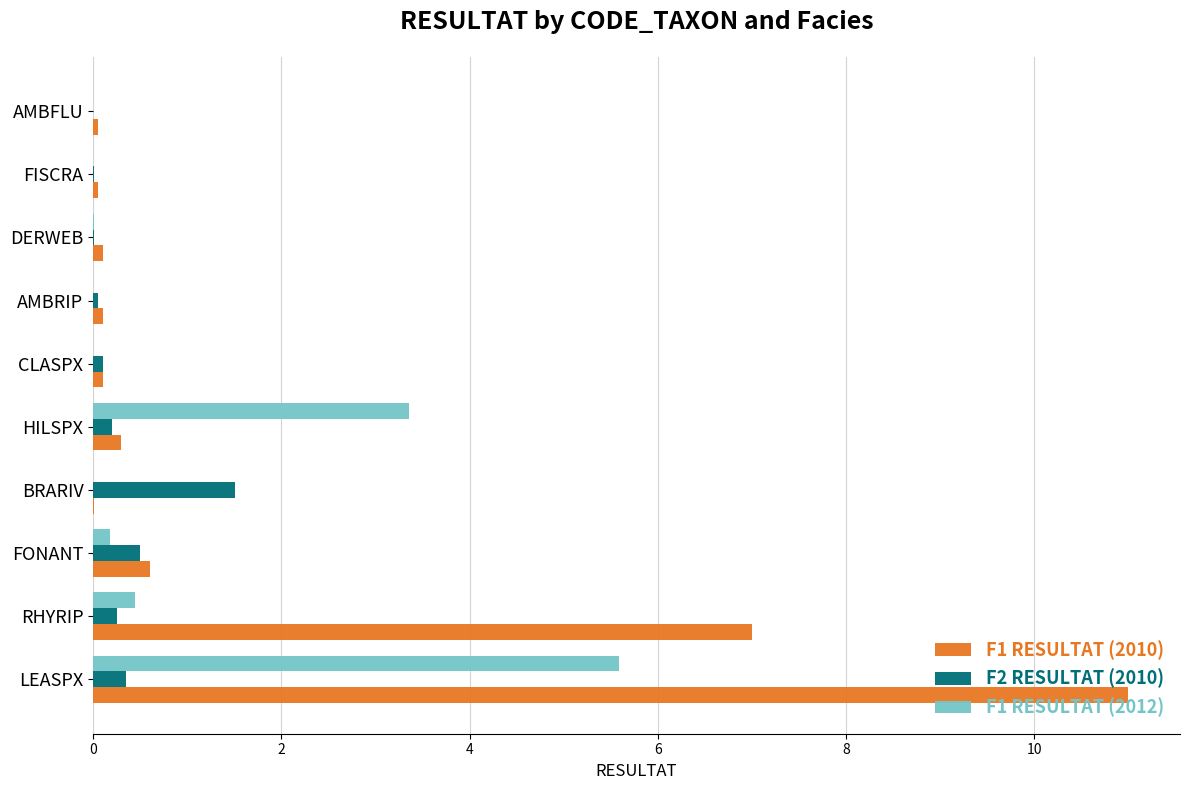

Where is F1 RESULTAT (2010) nearest to the value 5?

RHYRIP